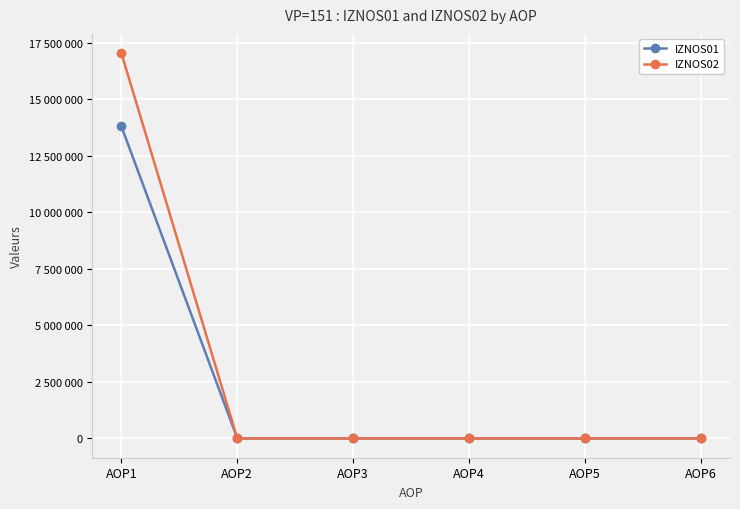

What are all the series names shown in the legend?

IZNOS01, IZNOS02